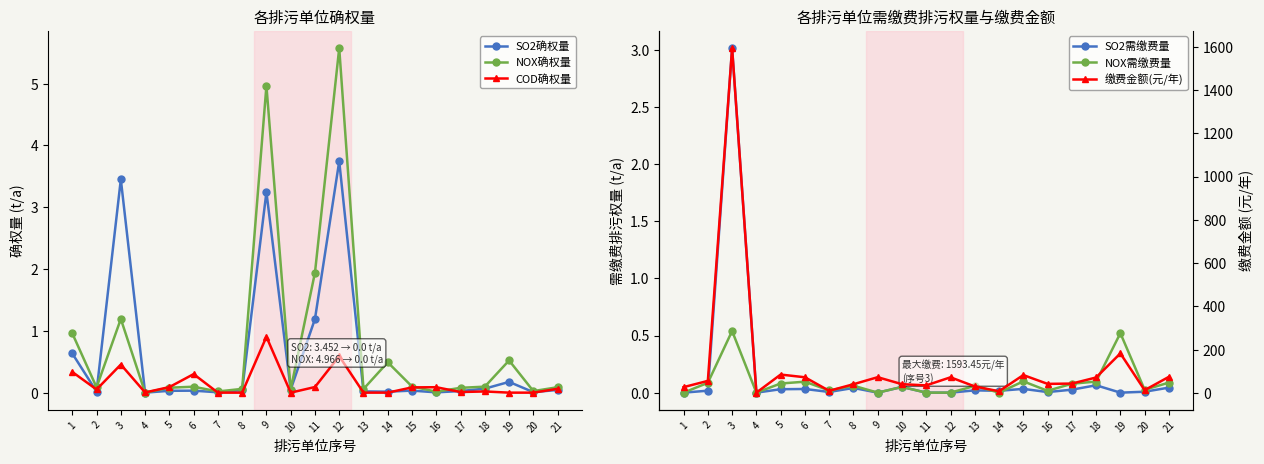

List the labels in order of NOX确权量 value, largest first.

12, 9, 11, 3, 1, 19, 14, 15, 18, 6, 21, 2, 5, 17, 8, 13, 10, 20, 7, 16, 4